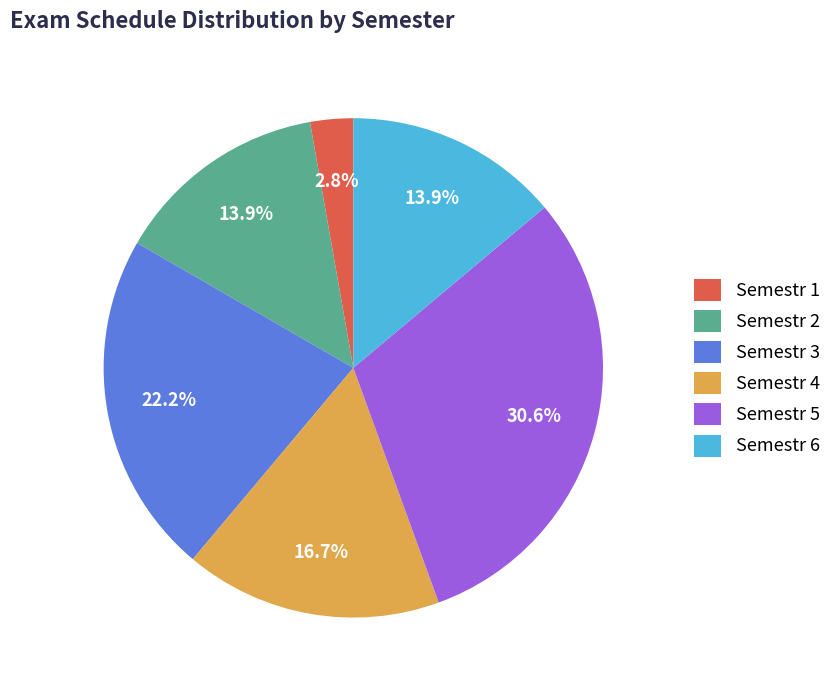

To the nearest percent, what is the difference between the largest and smallest slice percentages?

28%